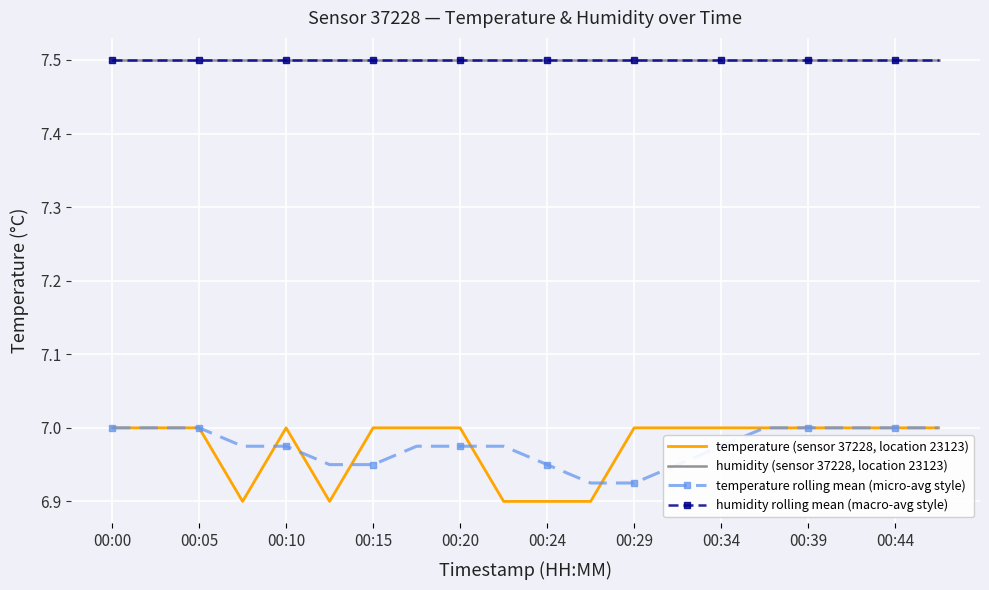

What is the minimum value shown in the chart?

6.9